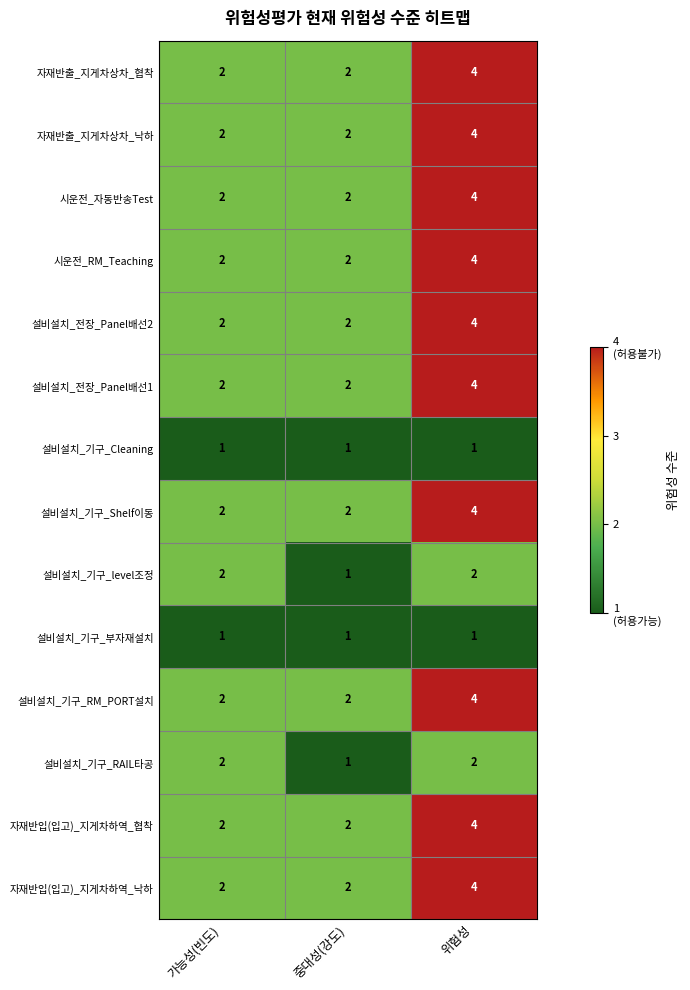

At which category is the sum across all series the highest?

위험성